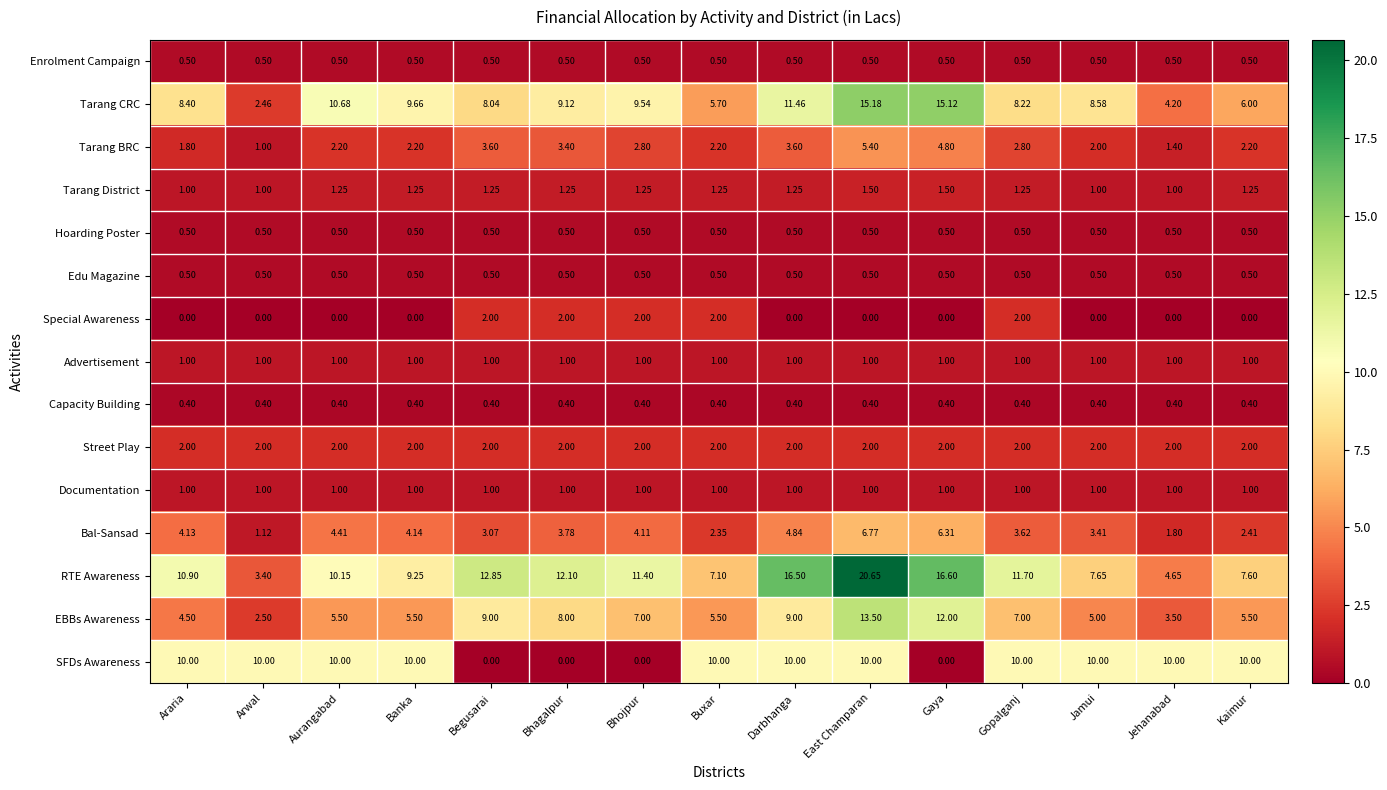

Is the value of Capacity Building at Bhagalpur greater than the value of EBBs Awareness at Jehanabad?

No